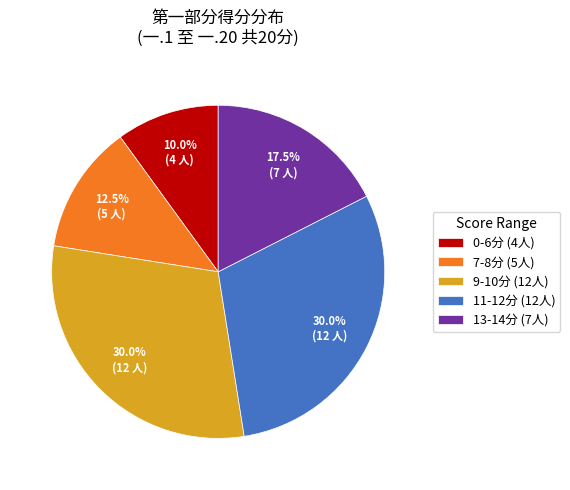

Is there any slice that represents more than half of the pie?

No